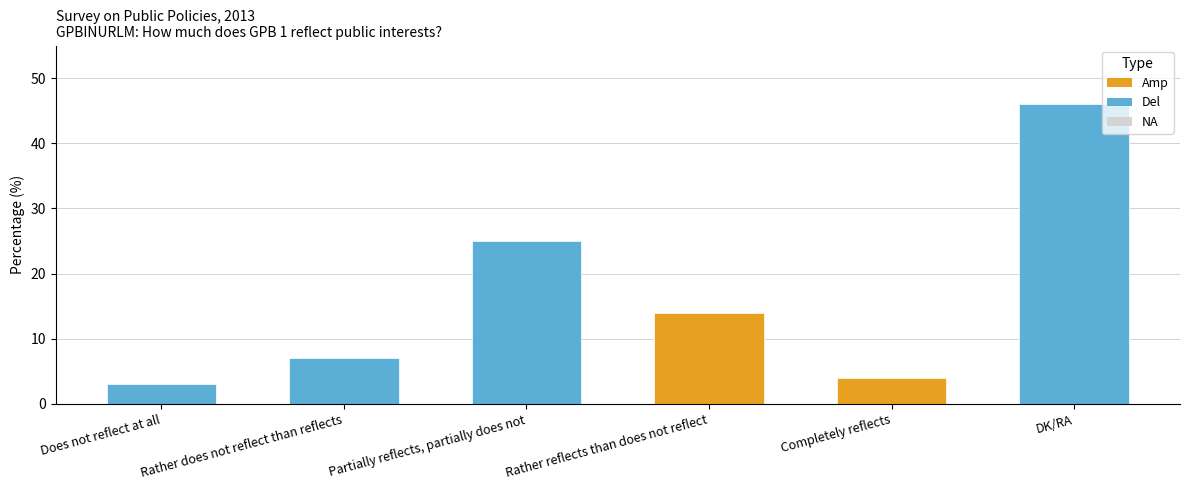

What is the minimum value shown in the chart?

3